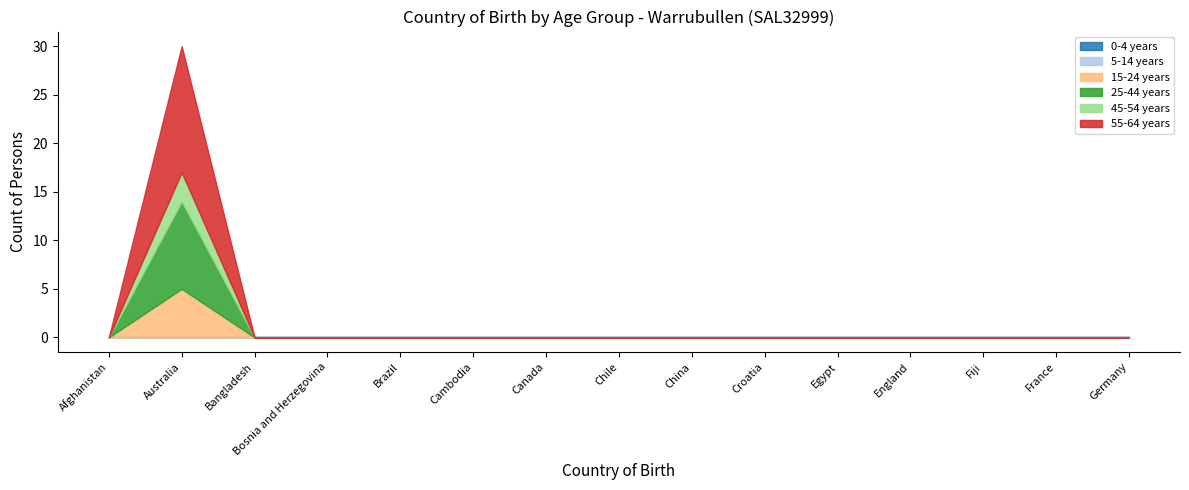

At which category is the sum across all series the highest?

Australia